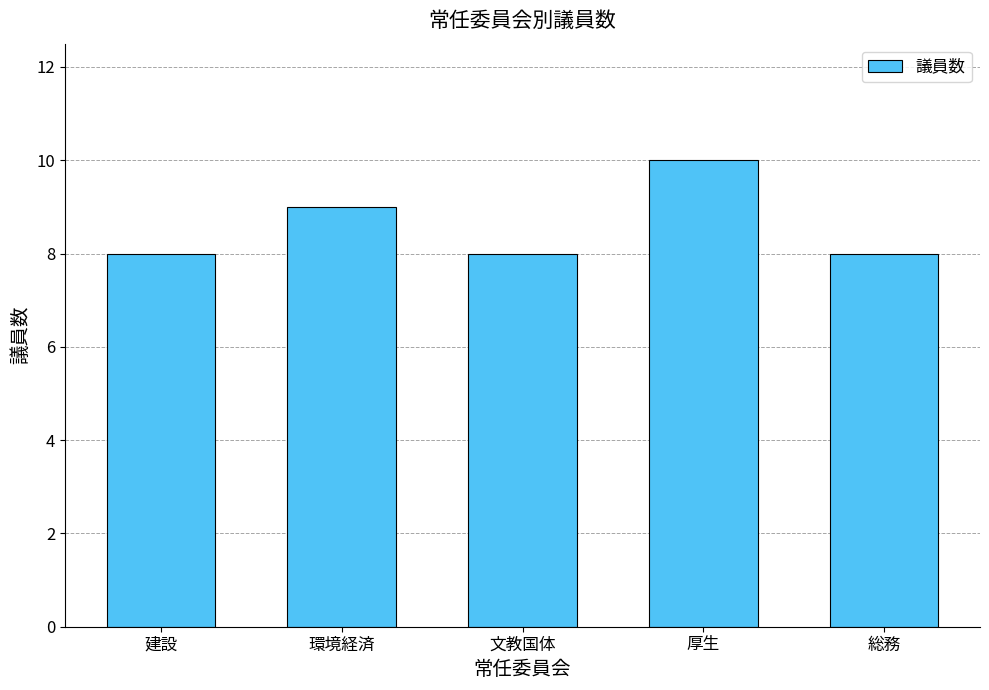

Is it true that the value at 建設 is 8?

True